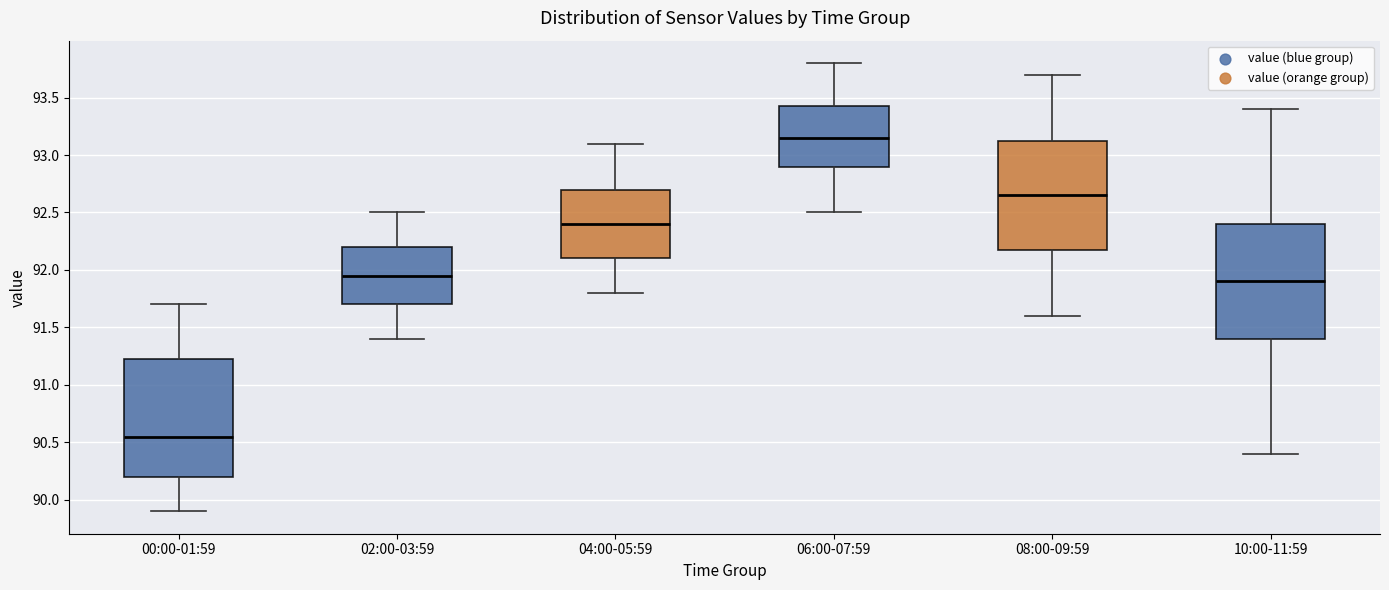

Reading left to right, read every box against the y-axis: the position of its median line, the range the box covers, and the ends of its whiskers. The values are not printed on the chart, so give them approximately, as read against the axis.

00:00-01:59: median 90.55, box 90.20 to 91.25, whiskers 89.90 to 91.70
02:00-03:59: median 91.95, box 91.70 to 92.20, whiskers 91.40 to 92.50
04:00-05:59: median 92.40, box 92.10 to 92.70, whiskers 91.80 to 93.10
06:00-07:59: median 93.15, box 92.90 to 93.45, whiskers 92.50 to 93.80
08:00-09:59: median 92.65, box 92.20 to 93.15, whiskers 91.60 to 93.70
10:00-11:59: median 91.90, box 91.40 to 92.40, whiskers 90.40 to 93.40